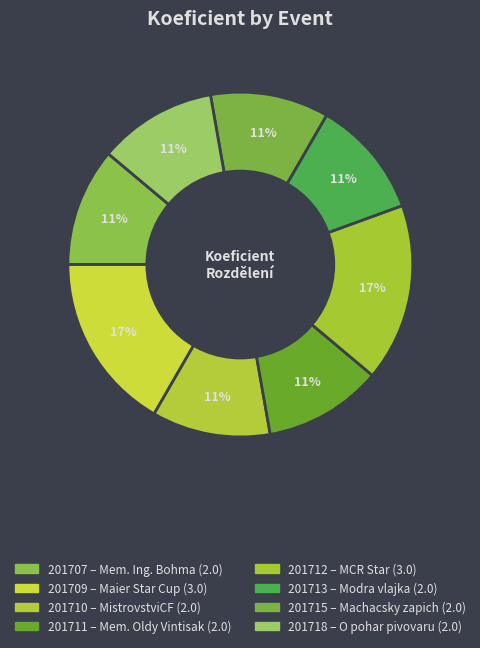

Count the number of slices in the pie.

8